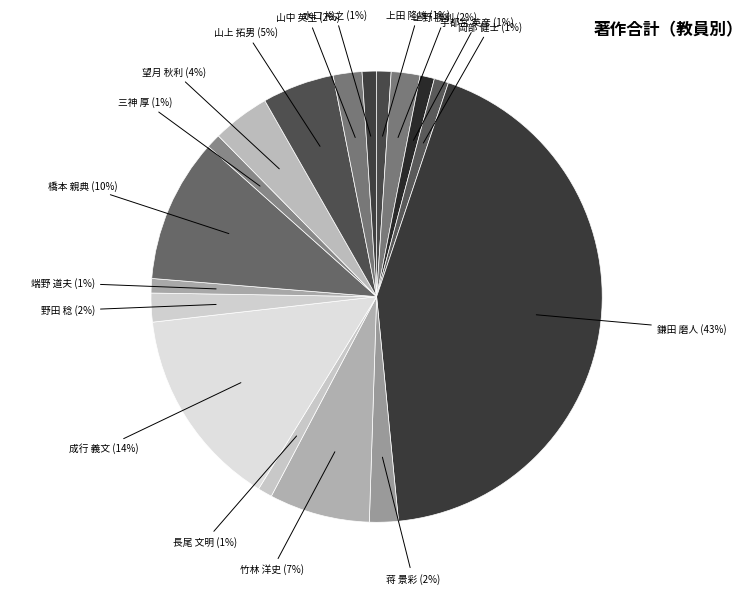

True or false: 三神 厚 accounts for 7% of the total.

False